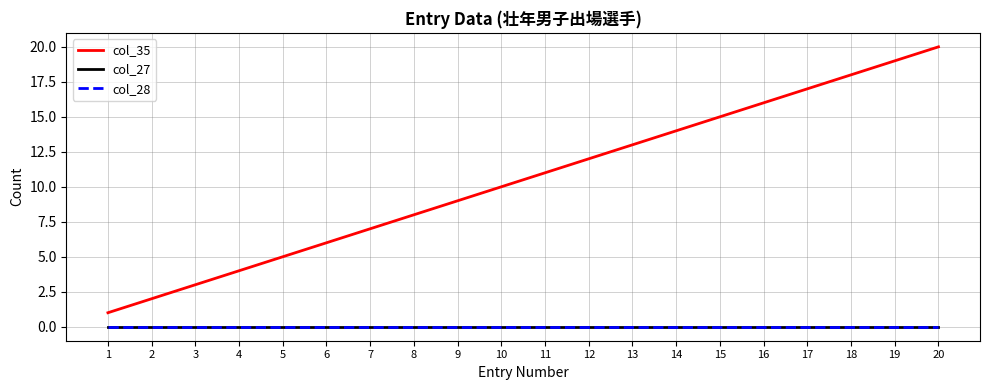

Reading left to right, extract all data points from this chart.

col_35: 1	2	3	4	5	6	7	8	9	10	11	12	13	14	15	16	17	18	19	20
col_27: 0	0	0	0	0	0	0	0	0	0	0	0	0	0	0	0	0	0	0	0
col_28: 0	0	0	0	0	0	0	0	0	0	0	0	0	0	0	0	0	0	0	0